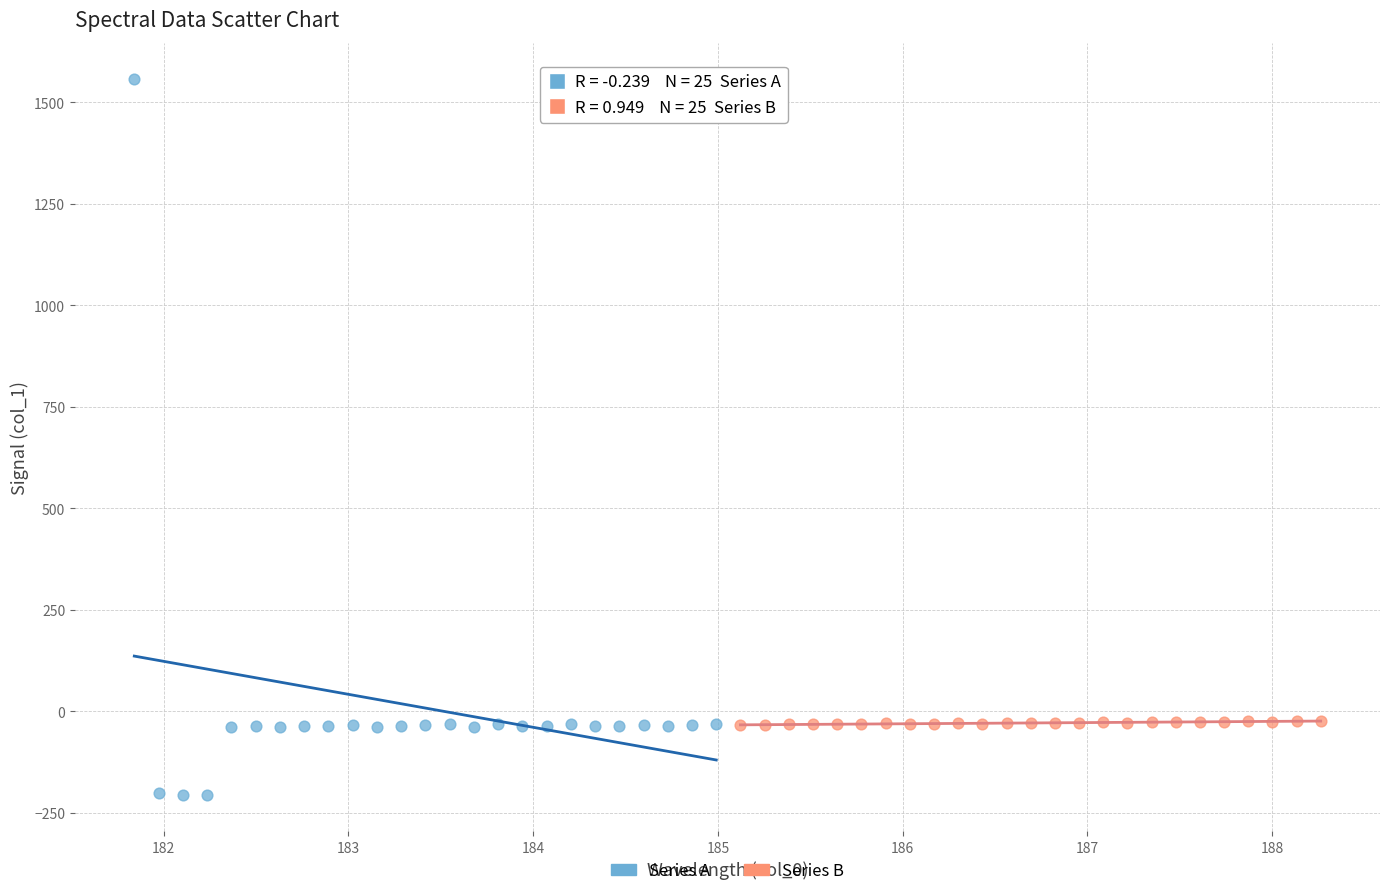

Which series reaches the minimum Y coordinate?

Series A